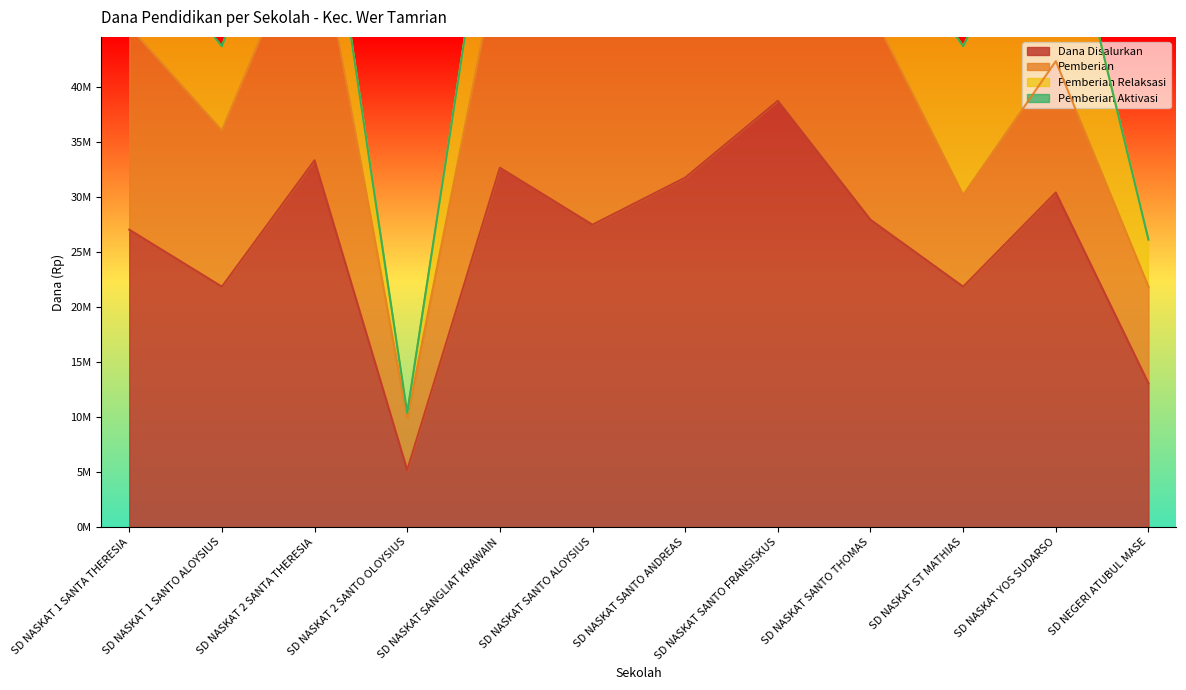

The value of Pemberian Aktivasi at SD NASKAT 1 SANTO ALOYSIUS is 0. True or false?

True